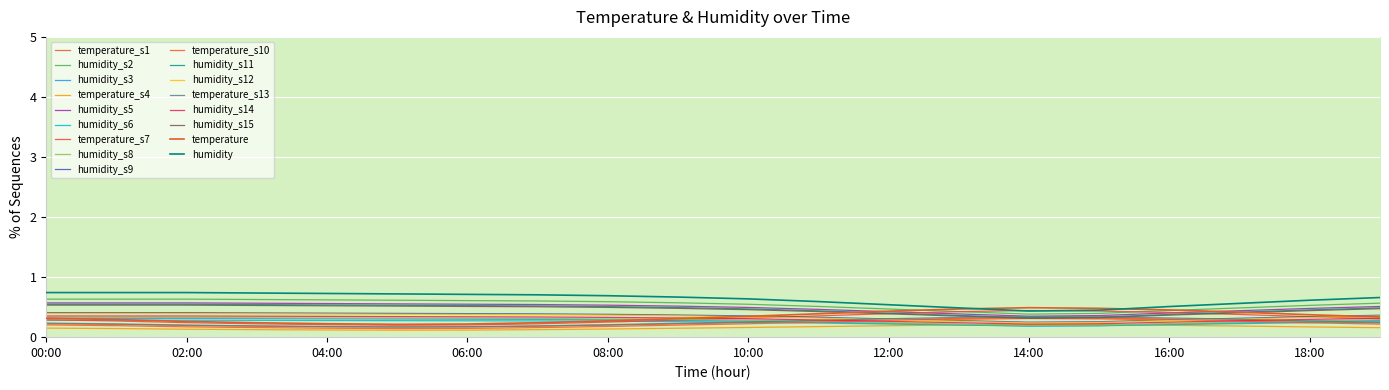

How many lines are shown in the chart?

2